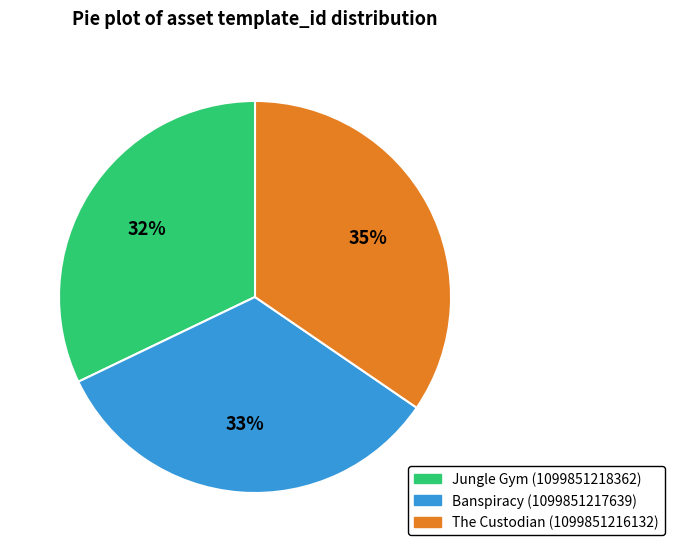

Does The Custodian (1099851216132) account for over 50% of the chart?

No